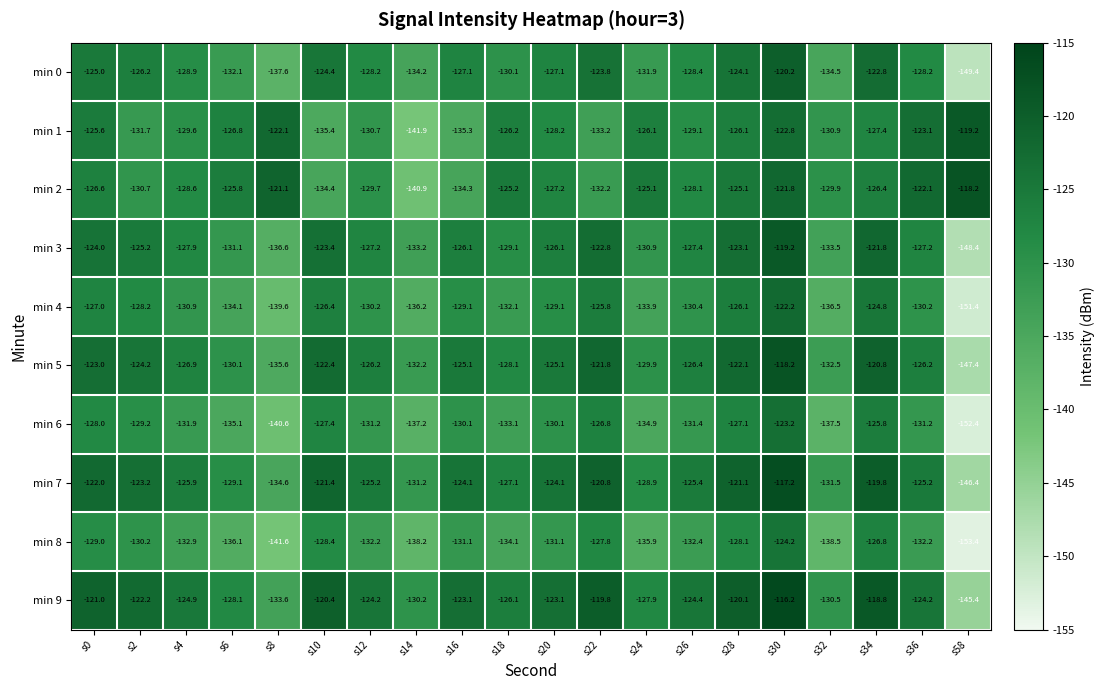

What is the greatest value displayed?

-116.2